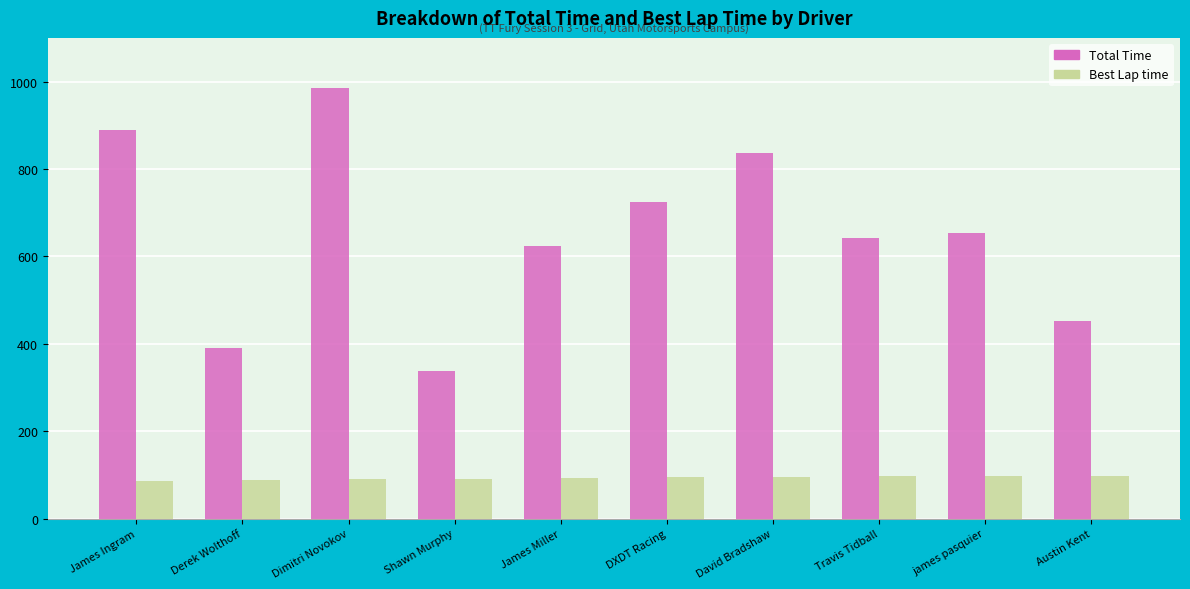

At which category is the sum across all series the highest?

Dimitri Novokov